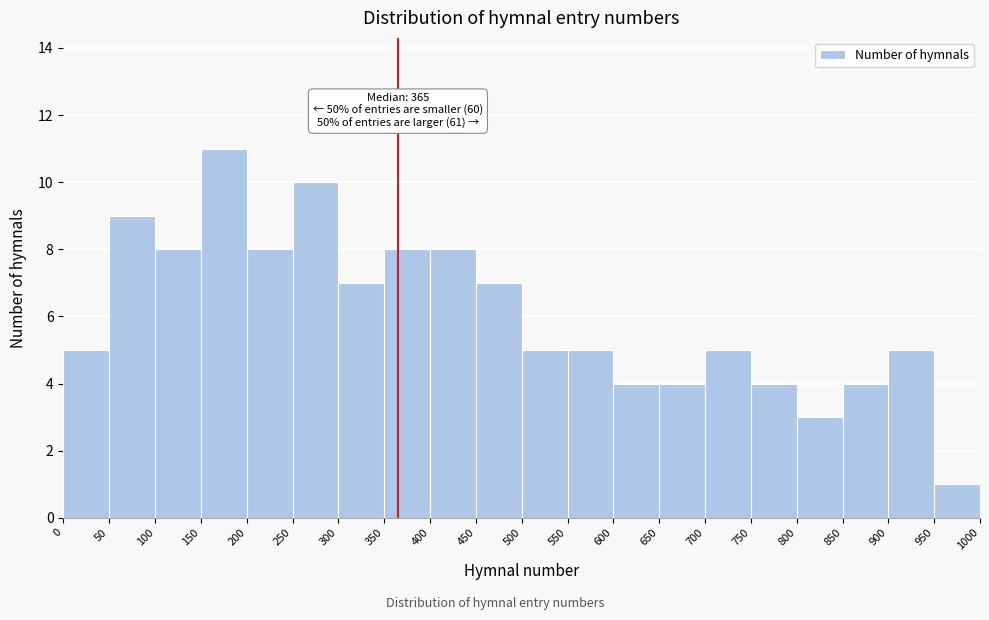

Over which range of the x-axis is the bar tallest?

150 to 200